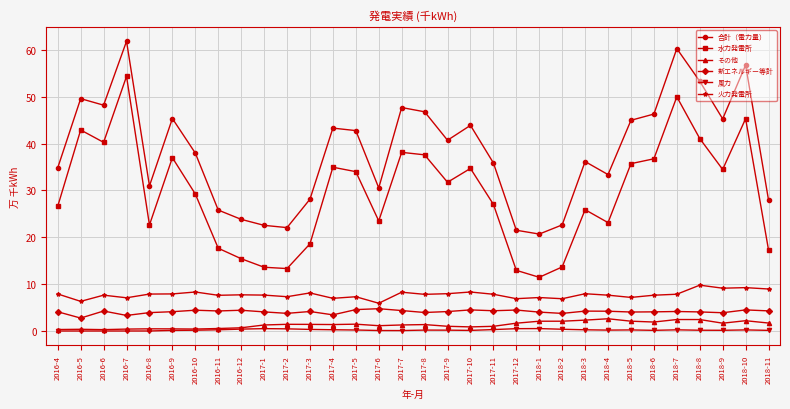

Is it true that 火力発電所 equals 2.9 at 2017-11?

False